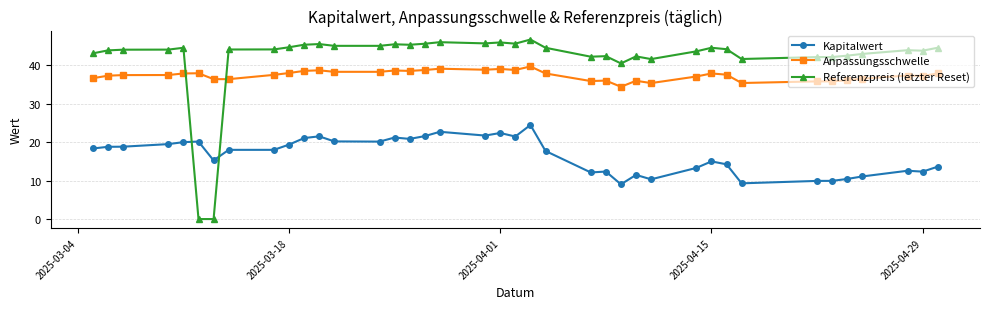

Count the number of data series in this chart.

3